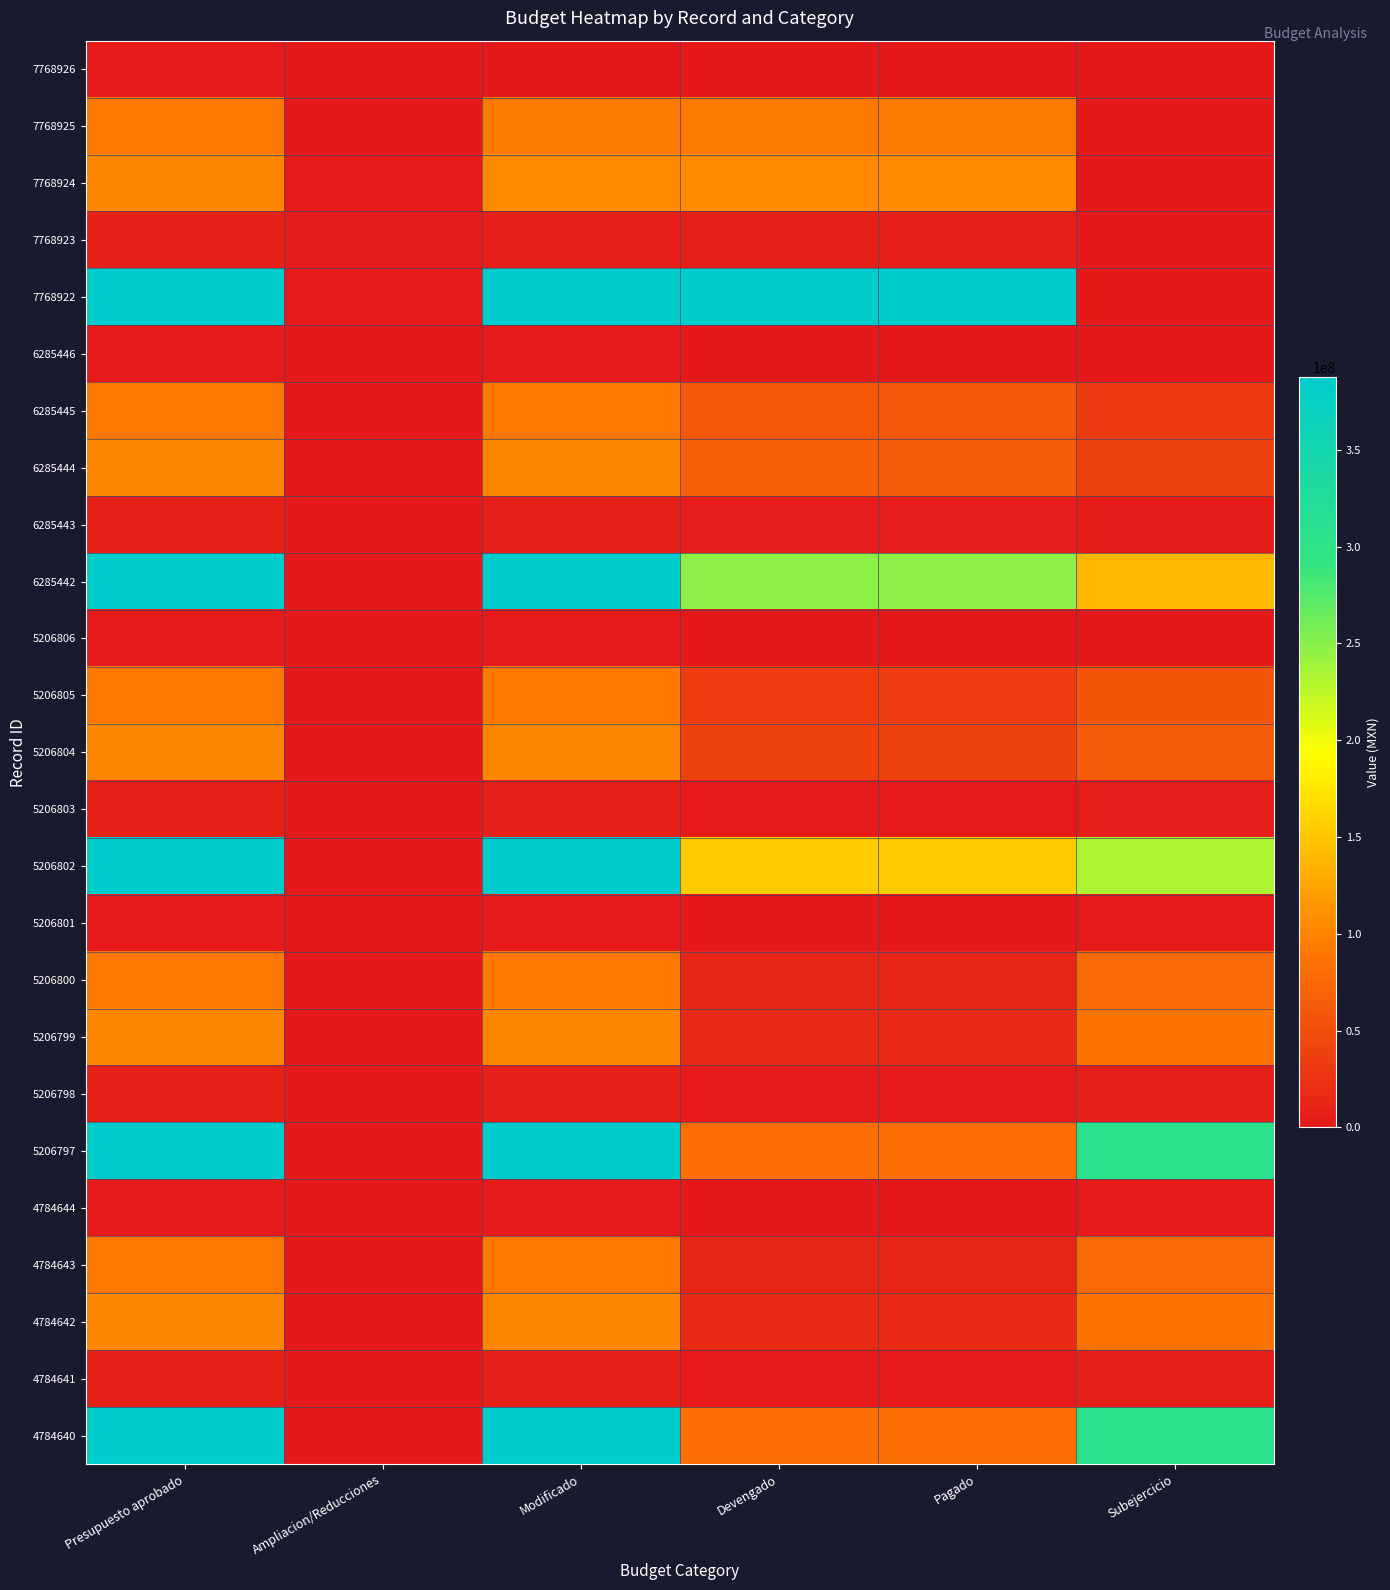

Reading left to right, transcribe all the data shown in this chart.

7768926: Presupuesto aprobado=790877.4	Ampliacion/Reducciones=103722.5	Modificado=687154.9	Devengado=687154.9	Pagado=687154.9	Subejercicio=0.0
7768925: Presupuesto aprobado=90000000.0	Ampliacion/Reducciones=400365.3	Modificado=90400365.3	Devengado=90387365.3	Pagado=90387365.3	Subejercicio=13000.0
7768924: Presupuesto aprobado=103044421.5	Ampliacion/Reducciones=2864899.2	Modificado=105909320.7	Devengado=105909320.7	Pagado=105909320.7	Subejercicio=0.0
7768923: Presupuesto aprobado=7329388.5	Ampliacion/Reducciones=1880477.8	Modificado=6448910.6	Devengado=5448910.6	Pagado=5448910.6	Subejercicio=0.0
7768922: Presupuesto aprobado=387529854.8	Ampliacion/Reducciones=1281084.2	Modificado=386248790.6	Devengado=386248790.6	Pagado=386248790.6	Subejercicio=0.0
6285446: Presupuesto aprobado=790877.4	Ampliacion/Reducciones=0.0	Modificado=790877.4	Devengado=75533.9	Pagado=75533.9	Subejercicio=715343.5
6285445: Presupuesto aprobado=90000000.0	Ampliacion/Reducciones=0.0	Modificado=90000000.0	Devengado=57973686.9	Pagado=57880663.9	Subejercicio=32026313.0
6285444: Presupuesto aprobado=103044421.5	Ampliacion/Reducciones=486066.0	Modificado=103094487.5	Devengado=65103698.4	Pagado=64464338.4	Subejercicio=38426789.1
6285443: Presupuesto aprobado=7329388.5	Ampliacion/Reducciones=486066.0	Modificado=6843322.5	Devengado=3810544.0	Pagado=3810544.0	Subejercicio=3032778.5
6285442: Presupuesto aprobado=387529854.8	Ampliacion/Reducciones=0.0	Modificado=387529854.8	Devengado=247563036.8	Pagado=247406036.9	Subejercicio=139966818.0
5206806: Presupuesto aprobado=790877.4	Ampliacion/Reducciones=0.0	Modificado=790877.4	Devengado=40973.8	Pagado=0.0	Subejercicio=749903.5
5206805: Presupuesto aprobado=90000000.0	Ampliacion/Reducciones=0.0	Modificado=90000000.0	Devengado=33140070.2	Pagado=33140070.2	Subejercicio=56859929.8
5206804: Presupuesto aprobado=103044421.5	Ampliacion/Reducciones=486066.0	Modificado=103530487.5	Devengado=38820664.8	Pagado=38622233.5	Subejercicio=64709822.6
5206803: Presupuesto aprobado=7329388.5	Ampliacion/Reducciones=486066.0	Modificado=6843322.5	Devengado=2734583.4	Pagado=2734583.4	Subejercicio=4108739.1
5206802: Presupuesto aprobado=387529854.8	Ampliacion/Reducciones=0.0	Modificado=387529854.8	Devengado=155771692.4	Pagado=155771692.4	Subejercicio=231758162.3
5206801: Presupuesto aprobado=790877.4	Ampliacion/Reducciones=0.0	Modificado=790877.4	Devengado=0.0	Pagado=0.0	Subejercicio=790877.4
5206800: Presupuesto aprobado=90000000.0	Ampliacion/Reducciones=0.0	Modificado=90000000.0	Devengado=12560225.8	Pagado=12260225.8	Subejercicio=77439774.2
5206799: Presupuesto aprobado=103044421.5	Ampliacion/Reducciones=50066.0	Modificado=103094487.5	Devengado=17018013.6	Pagado=16939978.0	Subejercicio=86076473.9
5206798: Presupuesto aprobado=7329388.5	Ampliacion/Reducciones=50066.0	Modificado=7279322.5	Devengado=1273430.3	Pagado=1273430.3	Subejercicio=6005892.2
5206797: Presupuesto aprobado=387529854.8	Ampliacion/Reducciones=0.0	Modificado=387529854.8	Devengado=81024854.6	Pagado=81024854.6	Subejercicio=306505000.2
4784644: Presupuesto aprobado=790877.4	Ampliacion/Reducciones=0.0	Modificado=790877.4	Devengado=0.0	Pagado=0.0	Subejercicio=790877.4
4784643: Presupuesto aprobado=90000000.0	Ampliacion/Reducciones=0.0	Modificado=90000000.0	Devengado=12560225.8	Pagado=12260225.8	Subejercicio=77439774.2
4784642: Presupuesto aprobado=103044421.5	Ampliacion/Reducciones=50066.0	Modificado=103094487.5	Devengado=17018013.6	Pagado=16939978.0	Subejercicio=86076473.9
4784641: Presupuesto aprobado=7329388.5	Ampliacion/Reducciones=50066.0	Modificado=7279322.5	Devengado=1273430.3	Pagado=1273430.3	Subejercicio=6005892.2
4784640: Presupuesto aprobado=387529854.8	Ampliacion/Reducciones=0.0	Modificado=387529854.8	Devengado=81024854.6	Pagado=81024854.6	Subejercicio=306505000.2